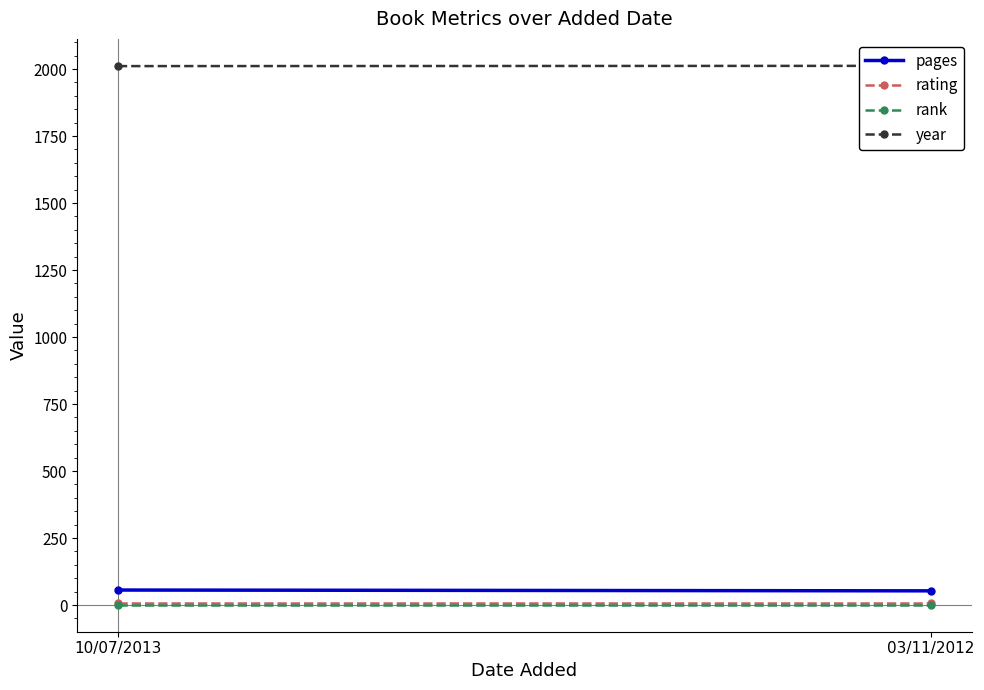

Reading left to right, list all the values displayed in this chart.

pages: 10/07/2013=56	03/11/2012=53
rating: 10/07/2013=8	03/11/2012=8
rank: 10/07/2013=1	03/11/2012=1
year: 10/07/2013=2011	03/11/2012=2012